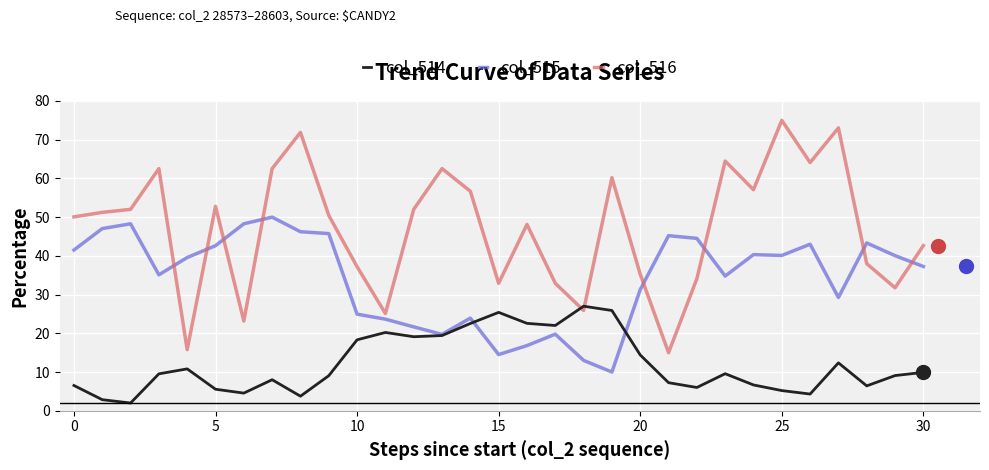

At how many categories does at least one series exceed 36?

26